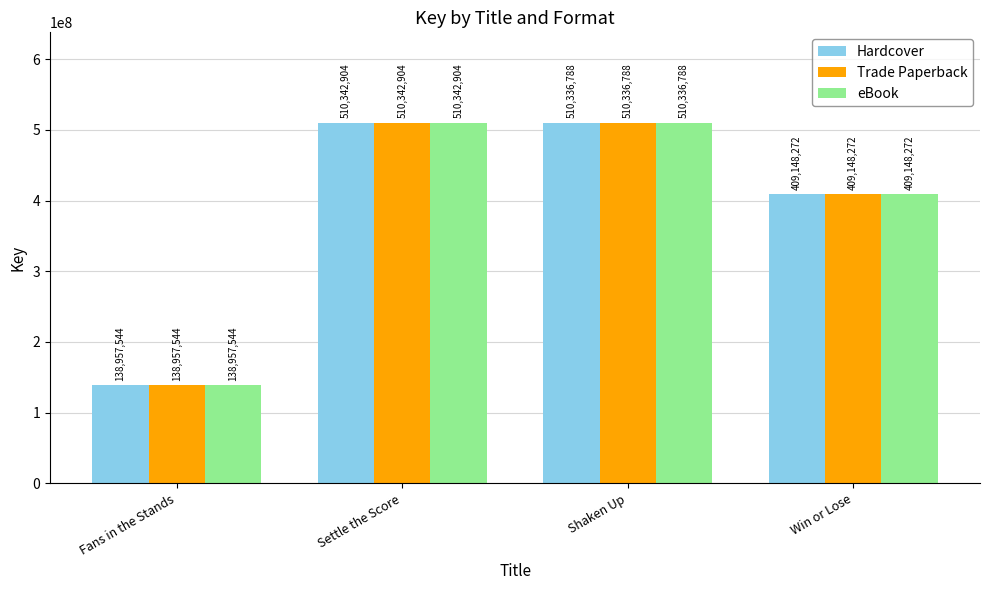

What is the total value across all series at Win or Lose?

1227444816